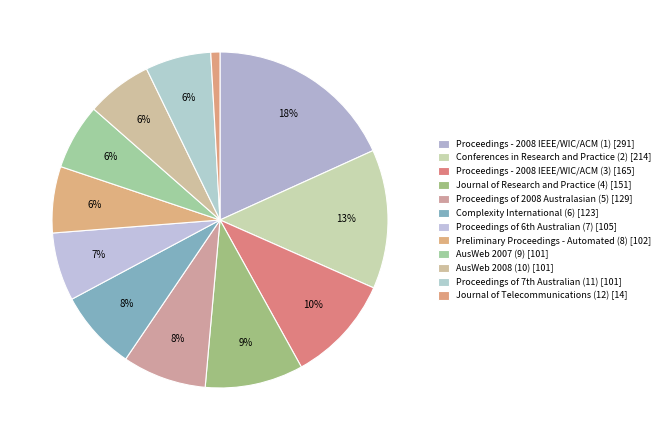

The Complexity International (6) slice represents 8% of the pie. True or false?

True